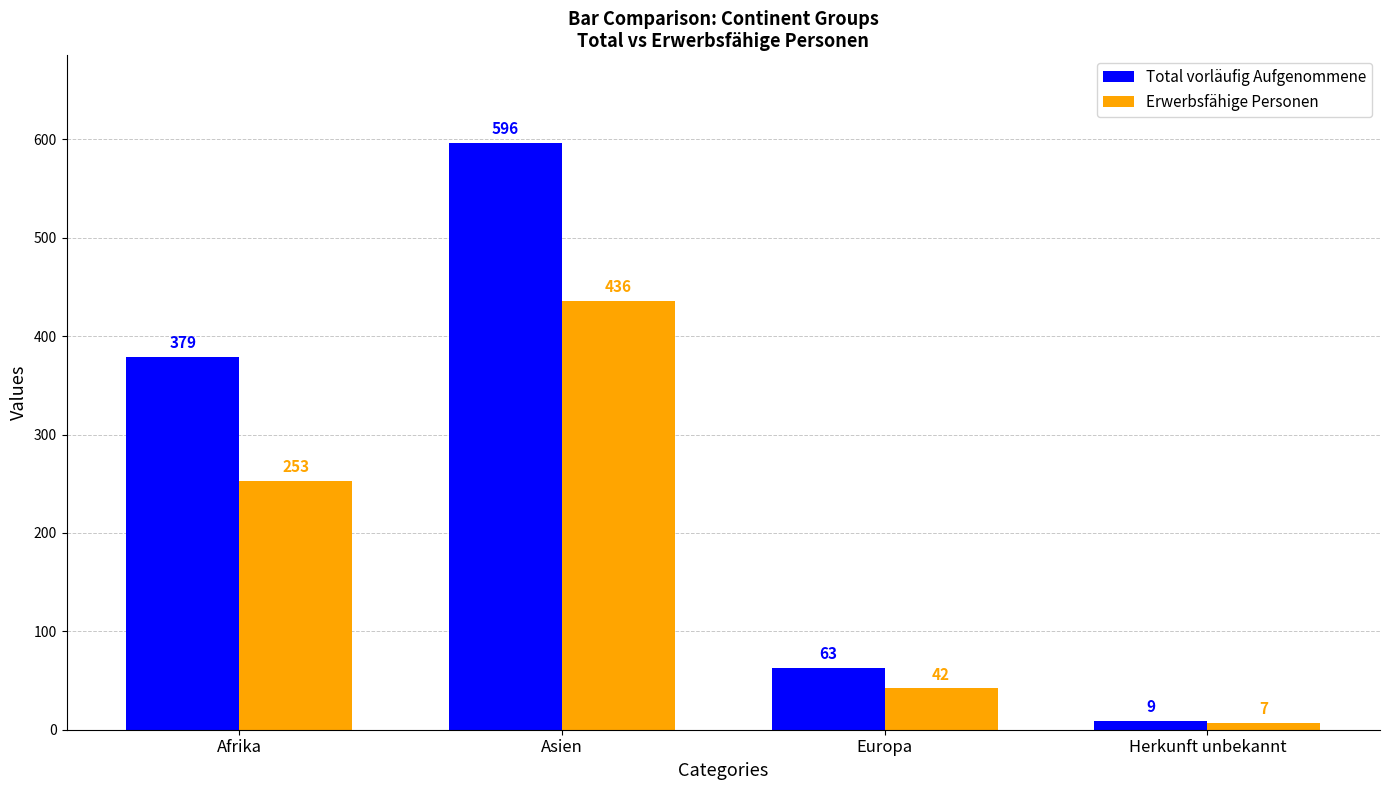

What position from the left is Asien?

2